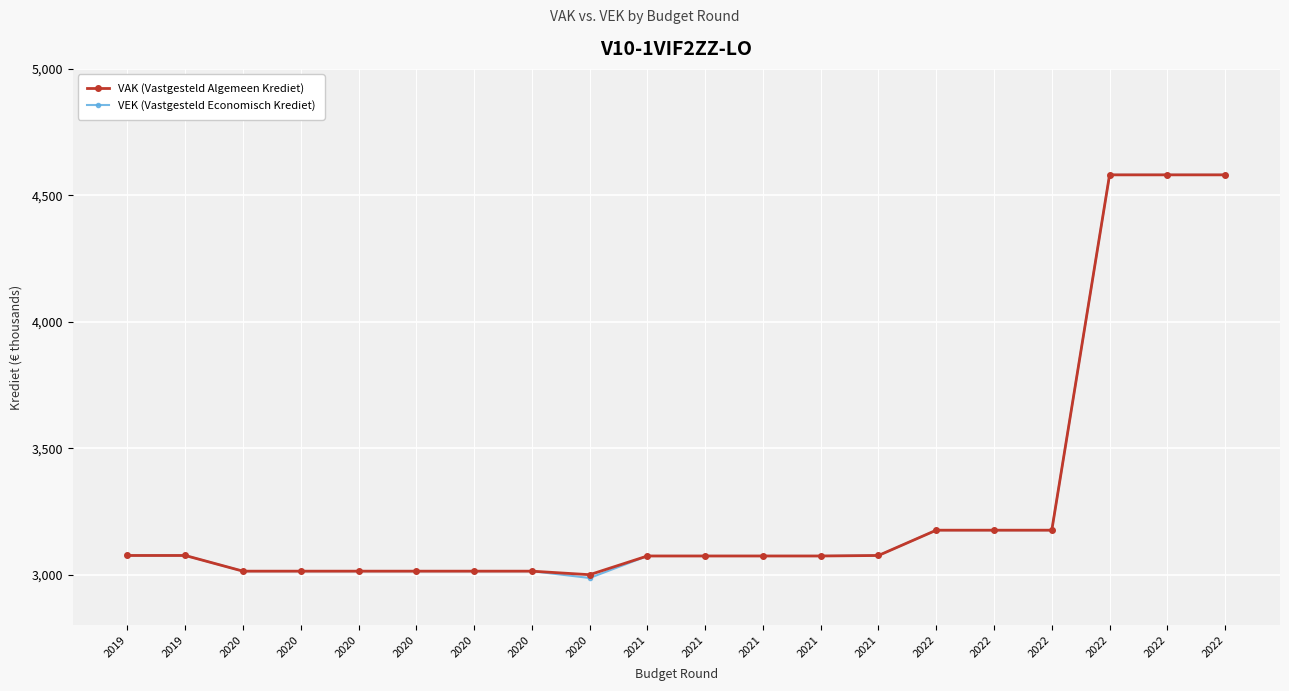

Is it true that VEK (Vastgesteld Economisch Krediet) equals 4581 at 2022?

True